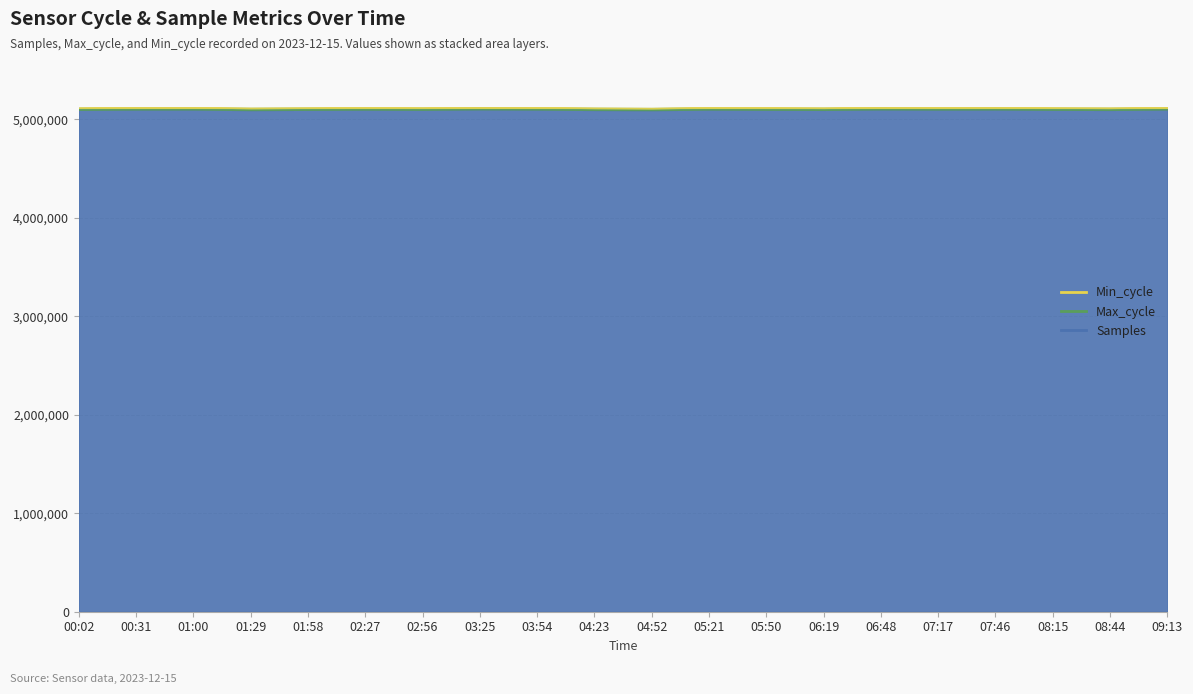

Reading left to right, what are all the values shown in this chart?

Samples: 5098822	5101846	5102300	5096492	5099143	5101148	5099330	5103785	5101742	5097583	5095808	5101623	5099818	5098337	5103265	5101569	5102575	5099410	5098012	5102386
Max_cycle: 19909	20347	19912	20434	19915	19916	19916	19911	19919	19947	20003	19908	20357	19930	19951	19908	19915	19931	19960	19958
Min_cycle: 28	28	28	28	28	28	28	28	28	28	28	28	28	28	28	28	28	28	28	28